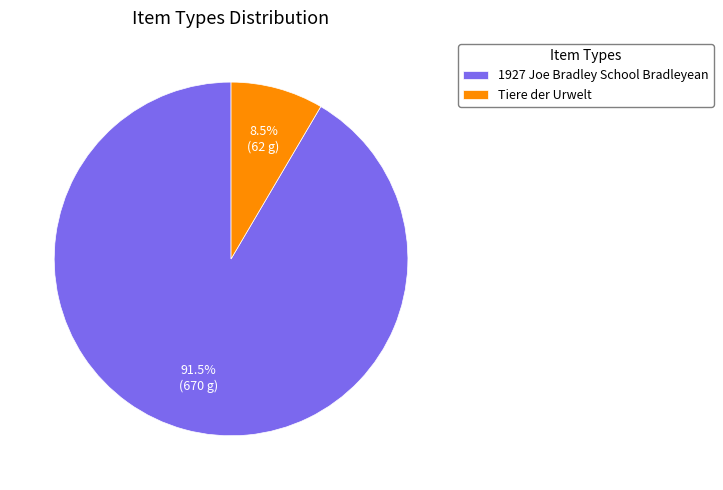

Approximately how many times larger is the value at 1927 Joe Bradley School Bradleyean compared to Tiere der Urwelt?

10.8